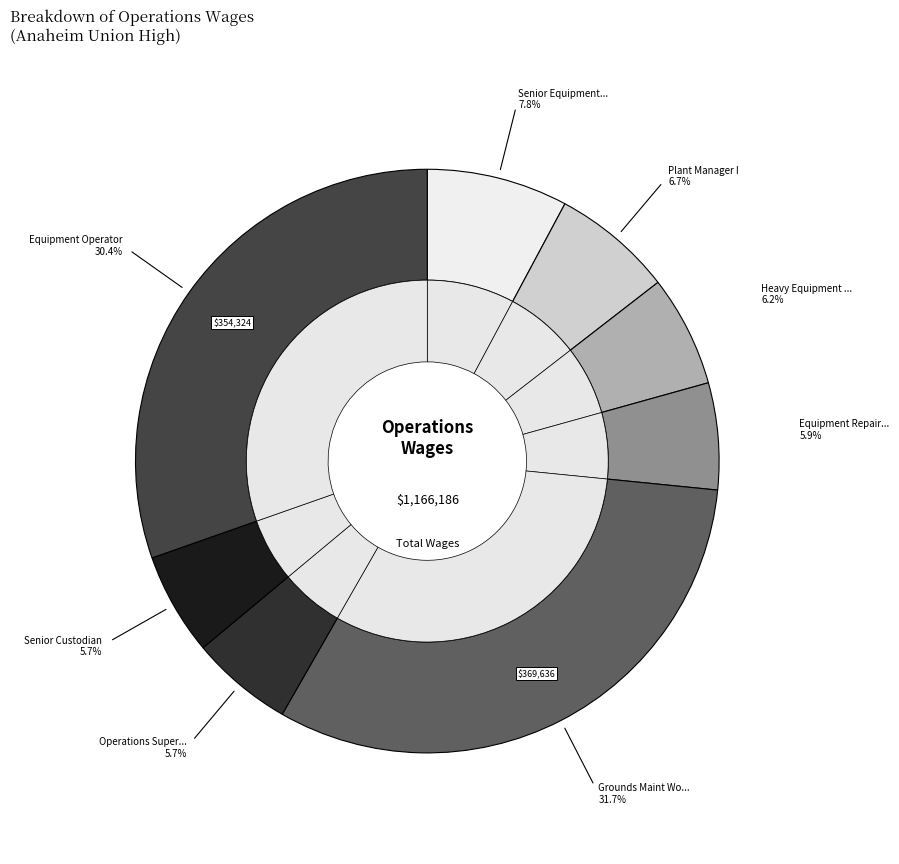

What percentage is the Heavy Equipment Operator slice, to the nearest percent?

6%